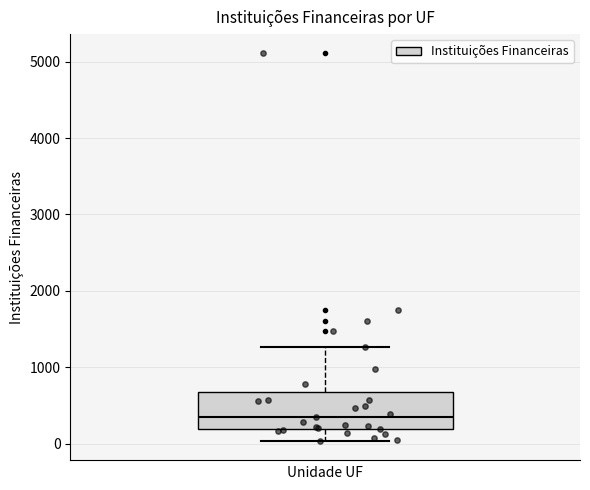

Transcribe this box plot: give where the median line is, the range the box spans, and where the two whiskers end, as read against the y-axis. The values are not printed on the chart, so give them approximately, as read against the axis.

median 400, box 200 to 700, whiskers 0 to 1300